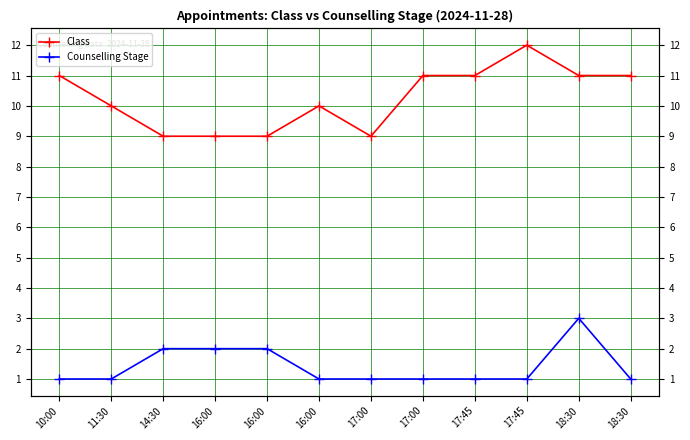

Reading right to left, extract all data points from this chart.

Class: 18:30=11	18:30=11	17:45=12	17:45=11	17:00=11	17:00=9	16:00=10	16:00=9	16:00=9	14:30=9	11:30=10	10:00=11
Counselling Stage: 18:30=1	18:30=3	17:45=1	17:45=1	17:00=1	17:00=1	16:00=1	16:00=2	16:00=2	14:30=2	11:30=1	10:00=1